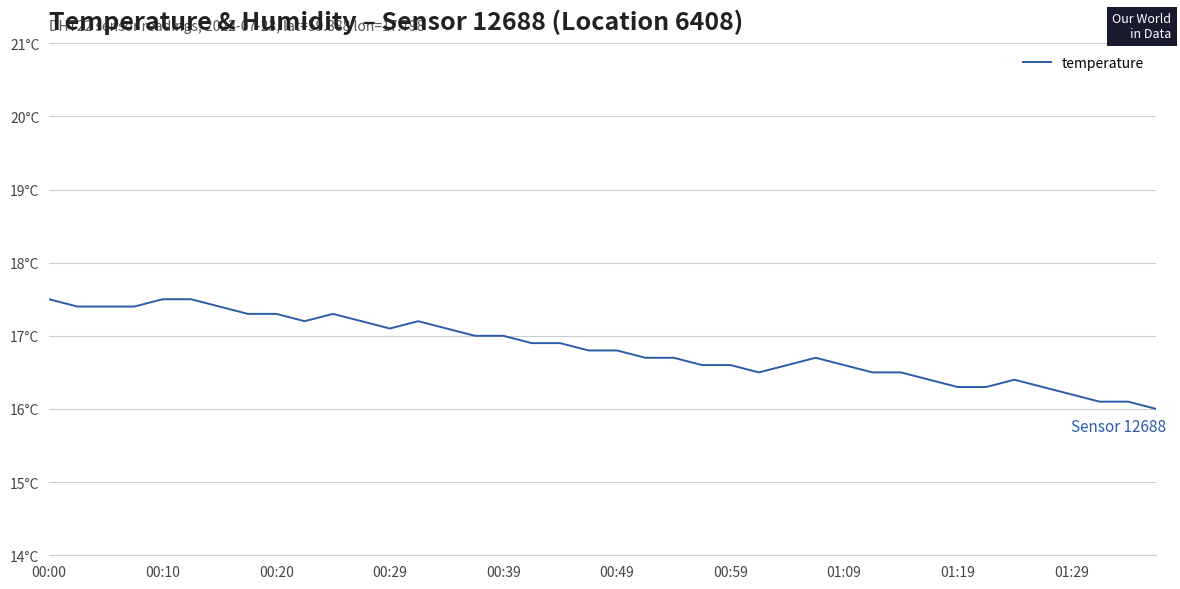

What is the smallest value displayed?

16.0